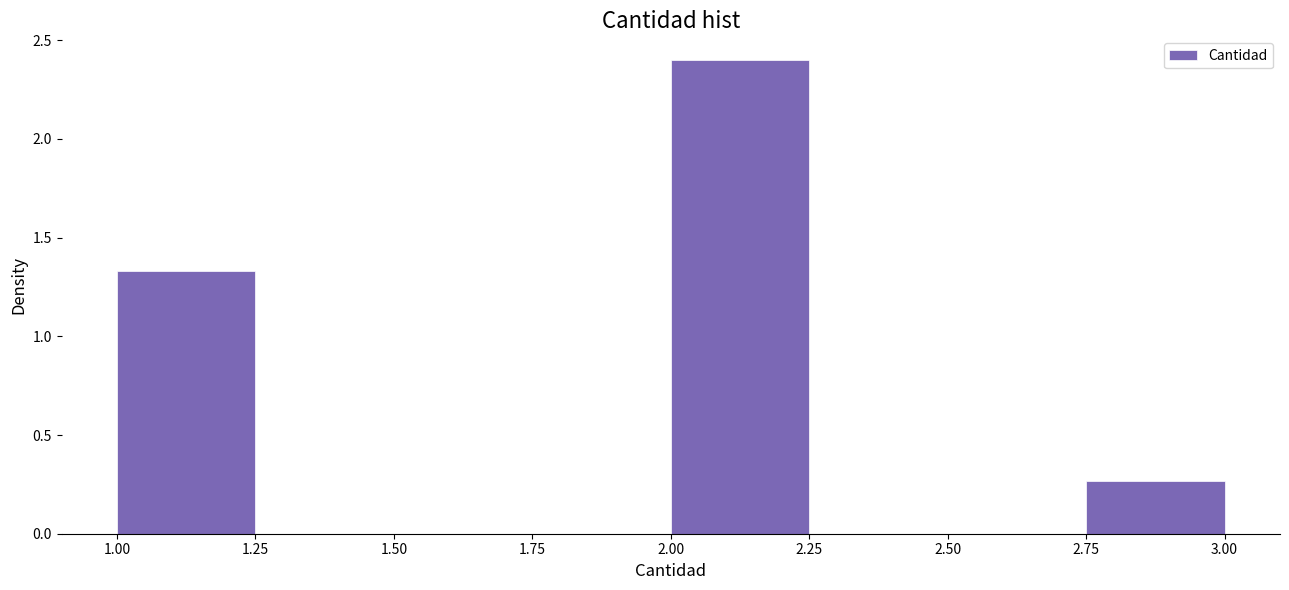

Reading left to right, list every bar in this chart as the range it spans on the x-axis followed by its height. The values are not printed on the chart, so give them approximately, as read against the axis.

1.00 to 1.25: 1.35
1.25 to 1.50: 0
1.50 to 1.75: 0
1.75 to 2.00: 0
2.00 to 2.25: 2.40
2.25 to 2.50: 0
2.50 to 2.75: 0
2.75 to 3.00: 0.25